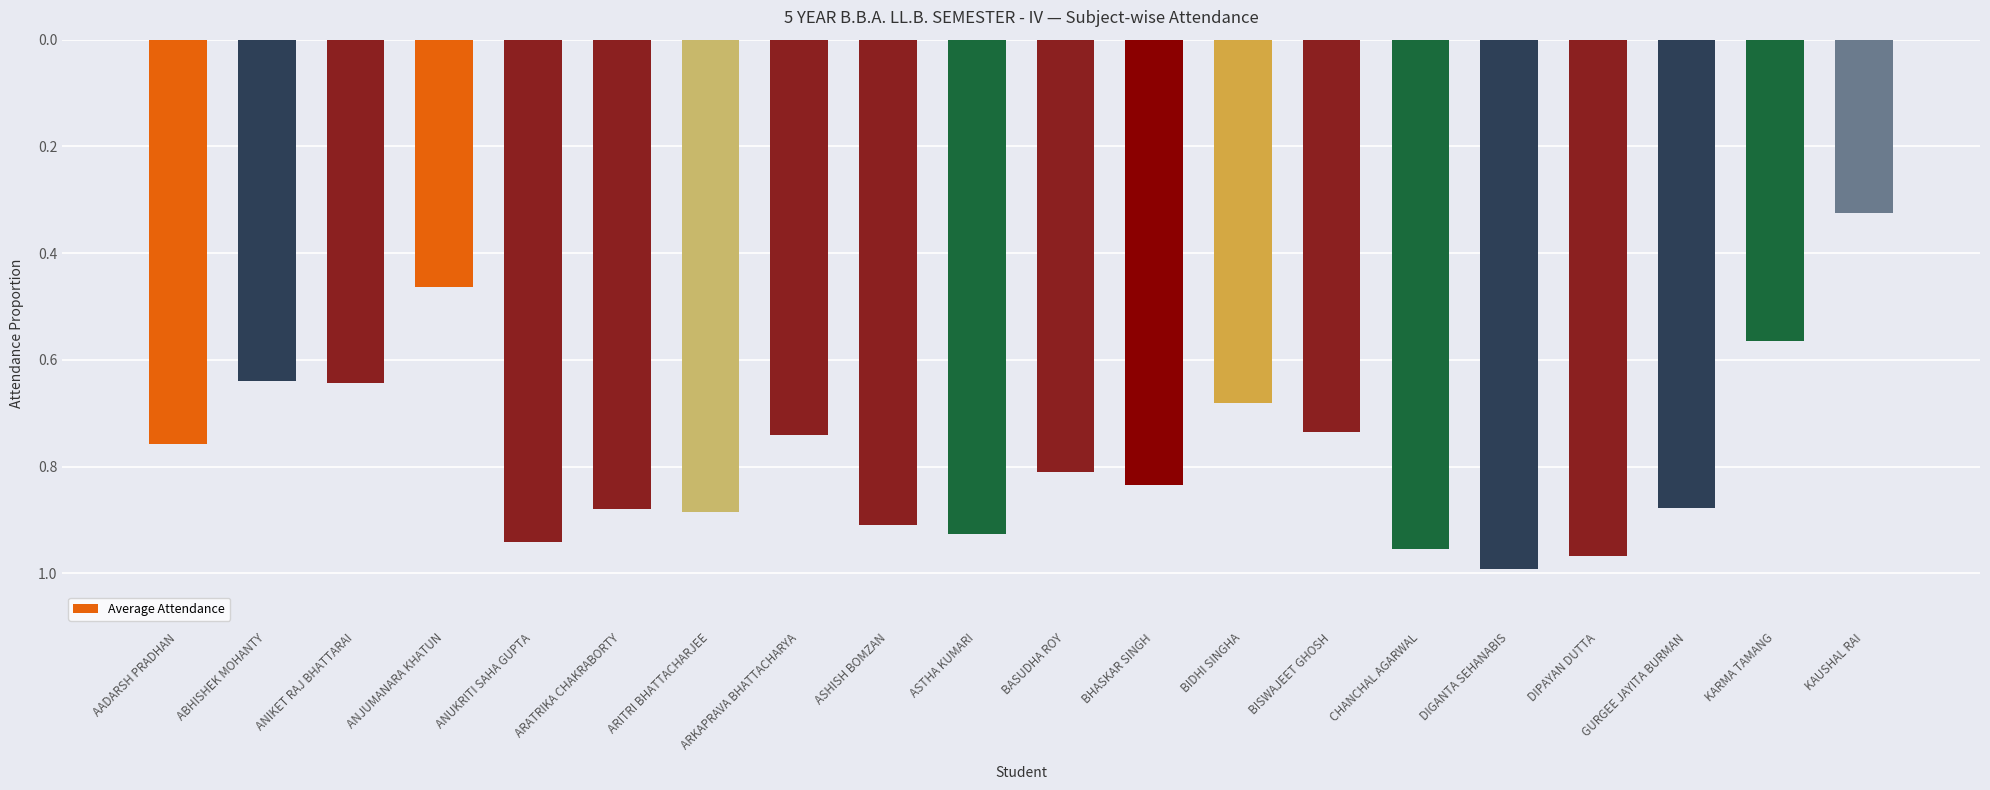

What position from the right is CHANCHAL AGARWAL?

6